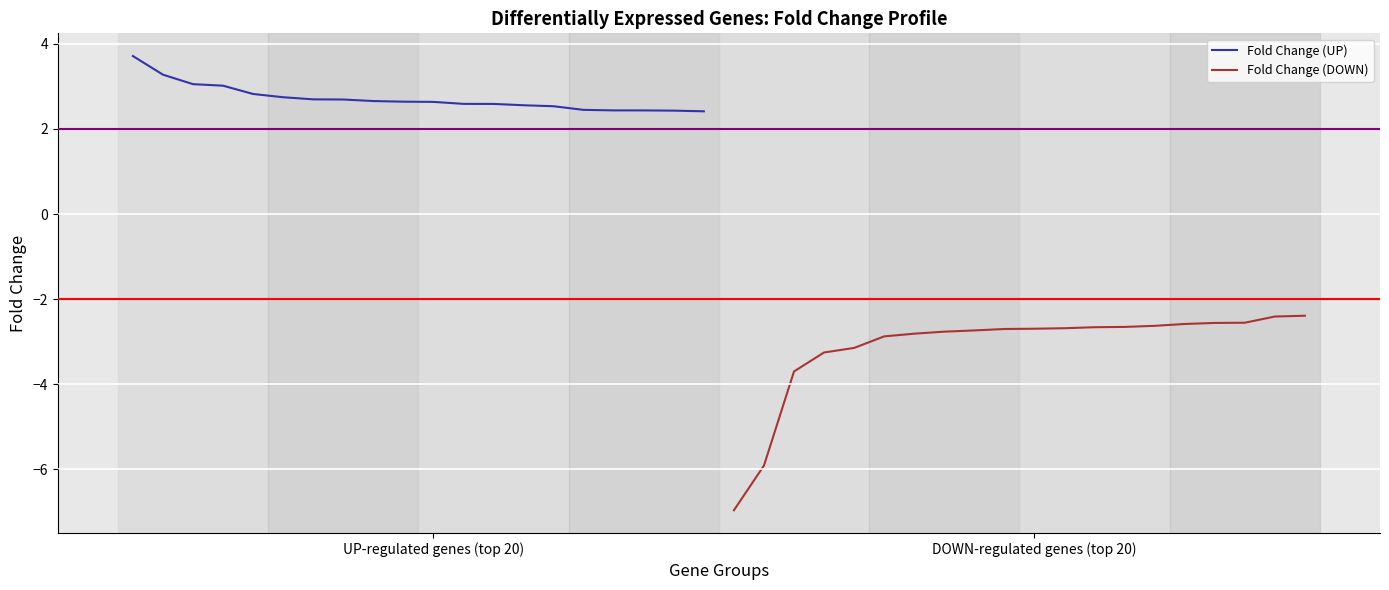

Which series has the widest spread of values?

Fold Change (DOWN)